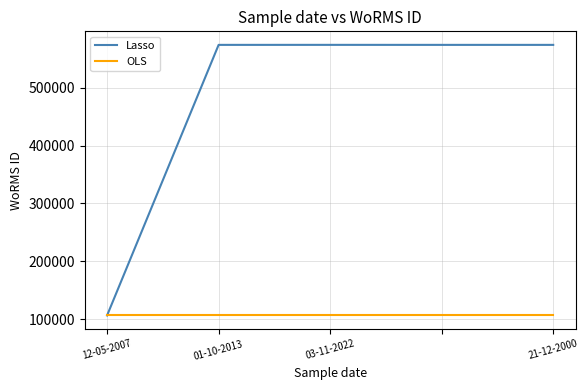

What is the smallest value displayed?

106289